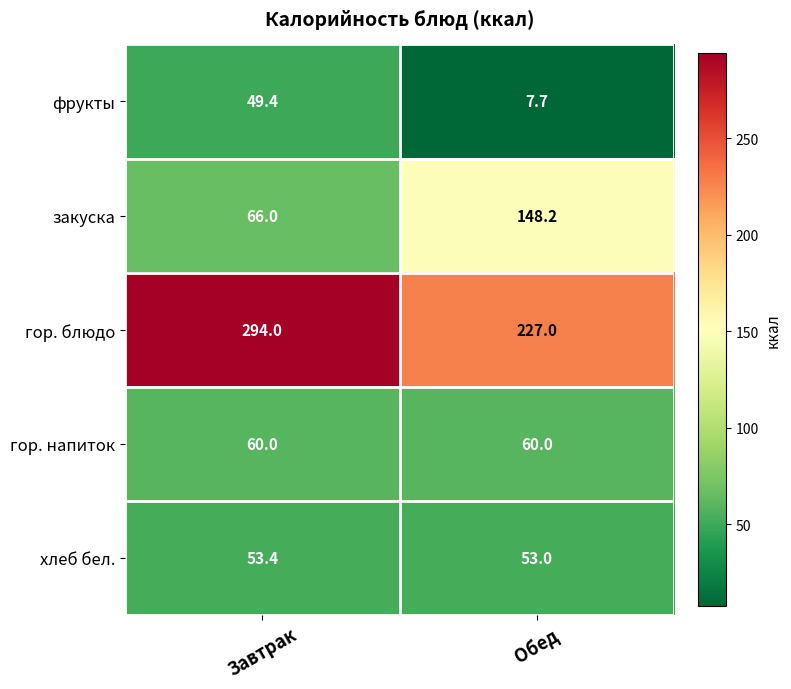

Reading left to right, what are all the values shown in this chart?

фрукты: 49.4	7.7
закуска: 66.0	148.2
гор. блюдо: 294.0	227.0
гор. напиток: 60.0	60.0
хлеб бел.: 53.4	53.0